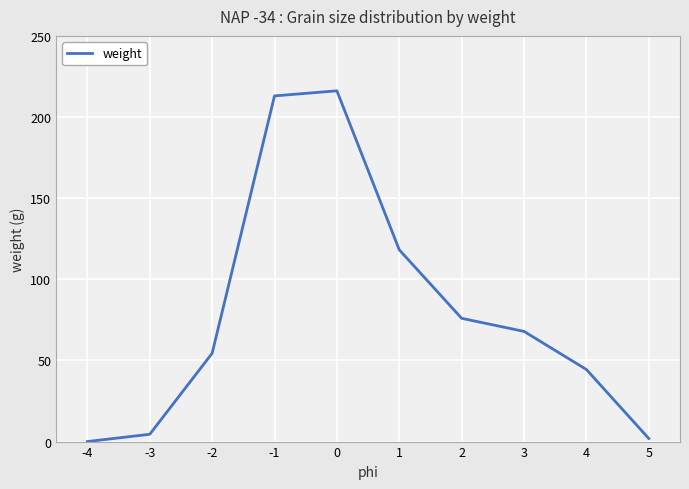

What value does the data have at -2?

54.4